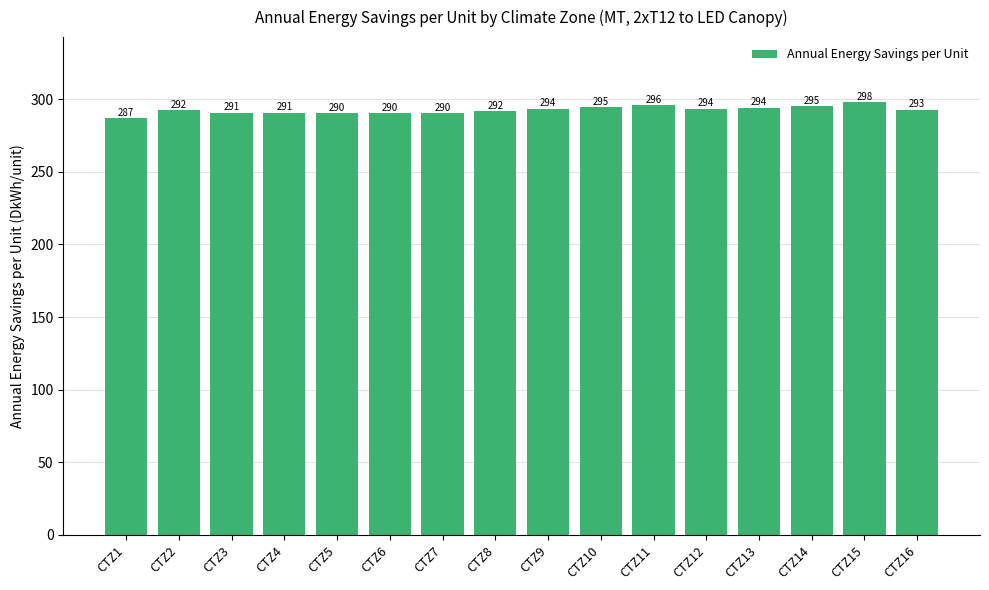

Between CTZ6 and CTZ15, which is larger?

CTZ15